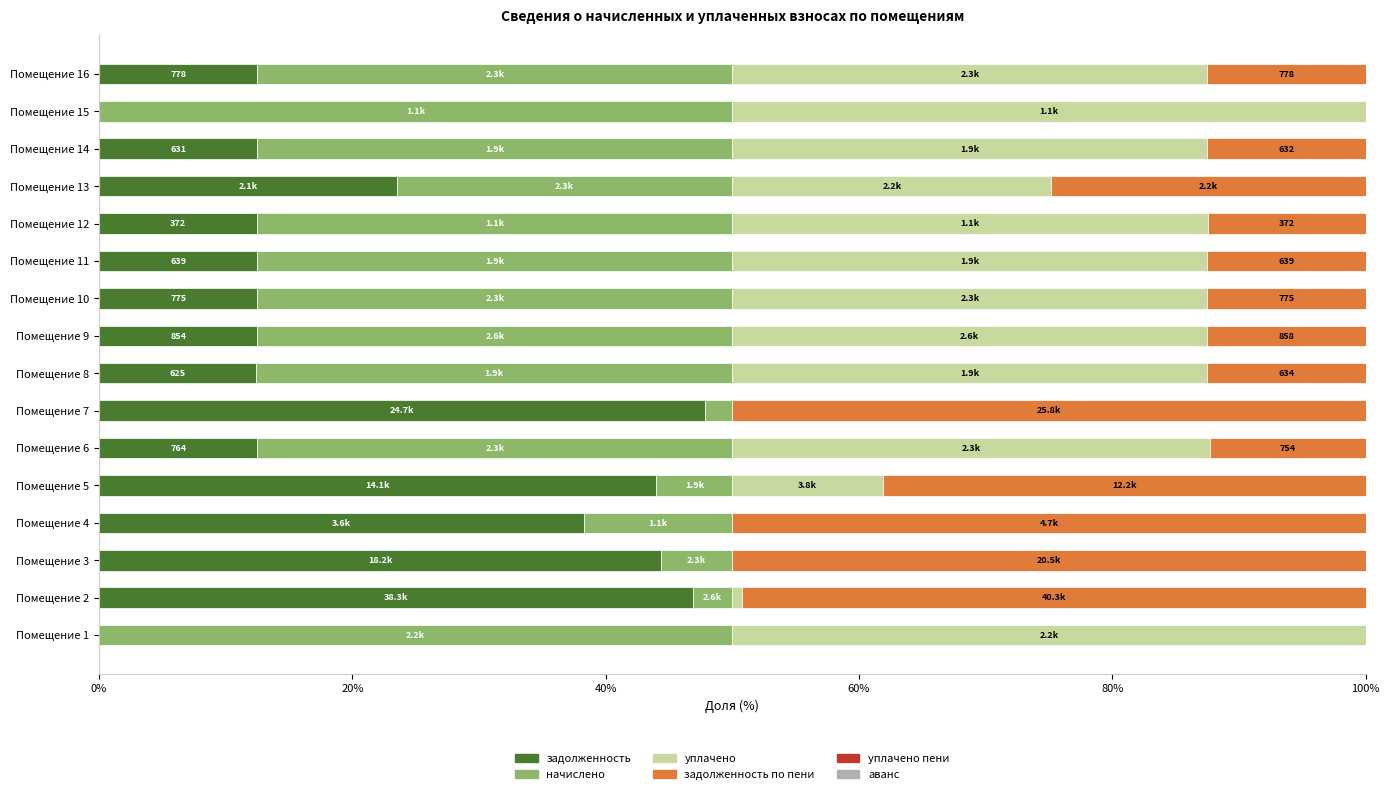

What is the maximum value for задолженность?

47.8